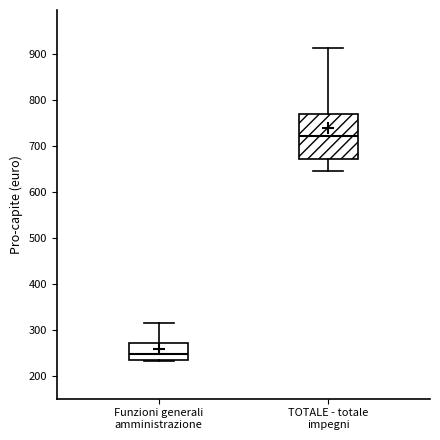

Reading left to right, transcribe this box plot: for each box, give where its median line is, the range the box spans, and where its two whiskers end, as read against the y-axis. The values are not printed on the chart, so give them approximately, as read against the axis.

Funzioni generali amministrazione: median 250, box 230 to 270, whiskers 230 to 310
TOTALE - totale impegni: median 720, box 670 to 770, whiskers 650 to 910